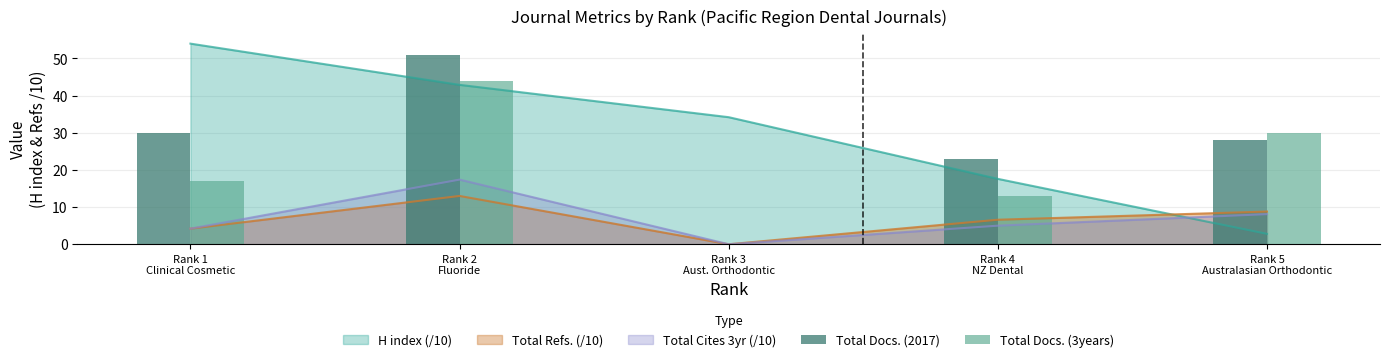

Between Rank 3
Aust. Orthodontic and Rank 4
NZ Dental, which series saw the biggest shift?

Total Docs. (2017)